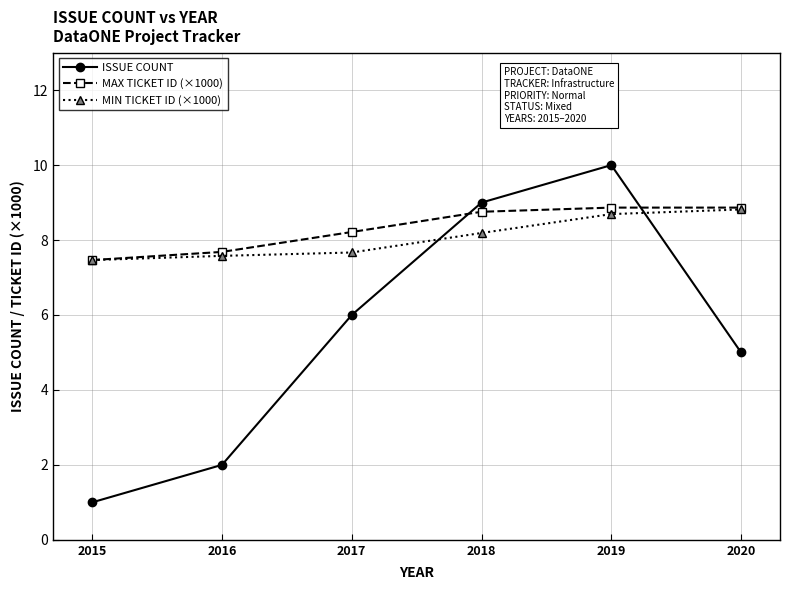

How many lines are shown in the chart?

3